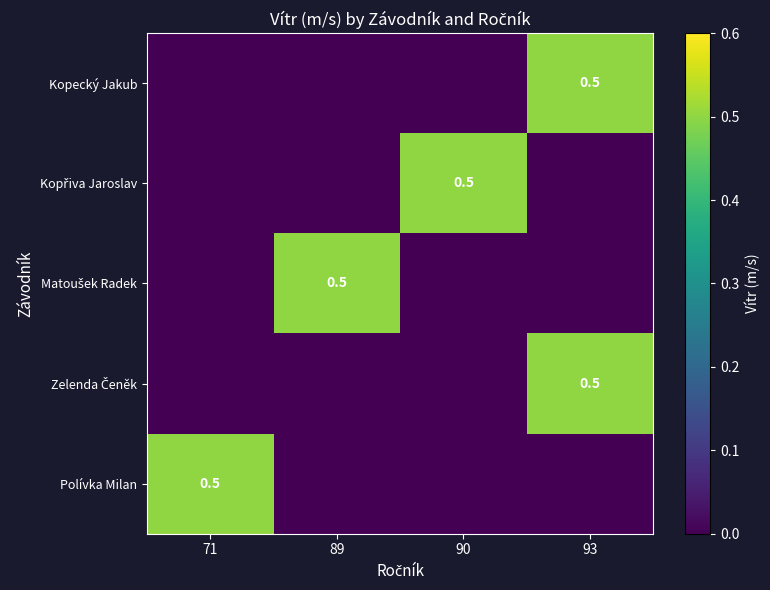

List the series in order of their peak value, lowest first.

Kopecký Jakub, Kopřiva Jaroslav, Matoušek Radek, Zelenda Čeněk, Polívka Milan